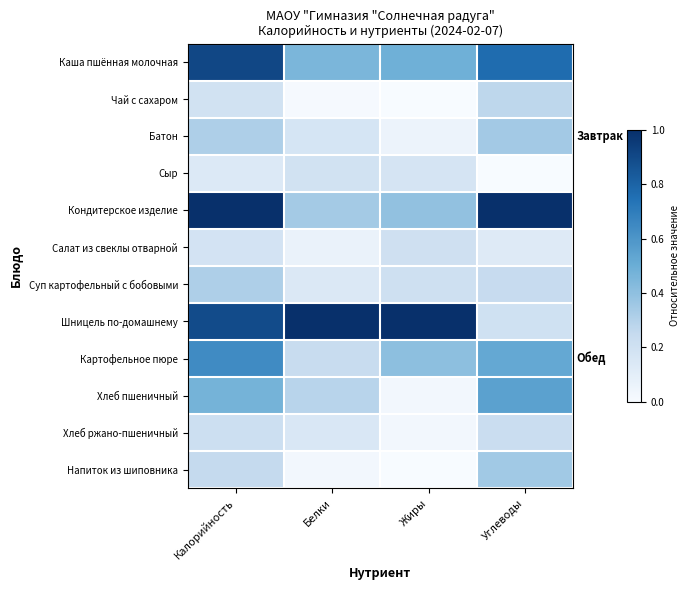

Reading right to left, transcribe all the data shown in this chart.

Каша пшённая молочная: Углеводы=0.8	Жиры=0.5	Белки=0.5	Калорийность=0.9
Чай с сахаром: Углеводы=0.3	Жиры=0.0	Белки=0.0	Калорийность=0.2
Батон: Углеводы=0.3	Жиры=0.1	Белки=0.2	Калорийность=0.3
Сыр: Углеводы=0.0	Жиры=0.2	Белки=0.2	Калорийность=0.1
Кондитерское изделие: Углеводы=1.0	Жиры=0.4	Белки=0.3	Калорийность=1.0
Салат из свеклы отварной: Углеводы=0.1	Жиры=0.2	Белки=0.1	Калорийность=0.2
Суп картофельный с бобовыми: Углеводы=0.2	Жиры=0.2	Белки=0.1	Калорийность=0.3
Шницель по-домашнему: Углеводы=0.2	Жиры=1.0	Белки=1.0	Калорийность=0.9
Картофельное пюре: Углеводы=0.5	Жиры=0.4	Белки=0.2	Калорийность=0.6
Хлеб пшеничный: Углеводы=0.6	Жиры=0.0	Белки=0.3	Калорийность=0.5
Хлеб ржано-пшеничный: Углеводы=0.2	Жиры=0.0	Белки=0.1	Калорийность=0.2
Напиток из шиповника: Углеводы=0.3	Жиры=0.0	Белки=0.0	Калорийность=0.3